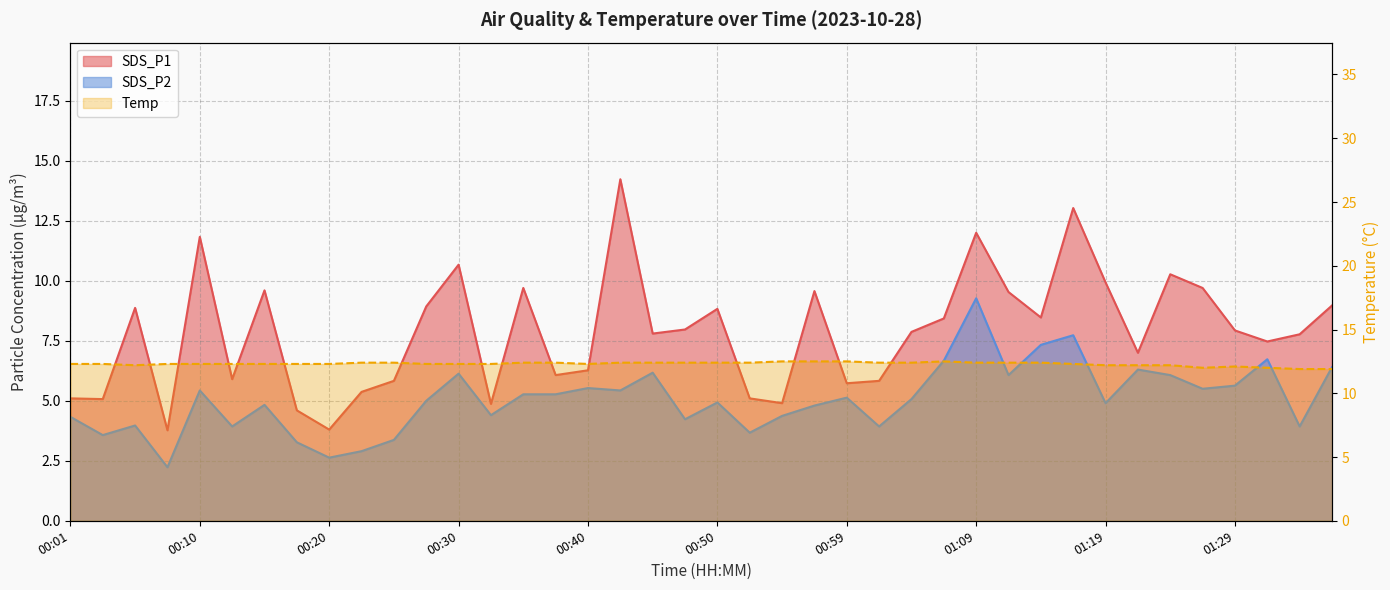

What is the sum of the SDS_P1 values at 00:27 and 00:59?

14.7